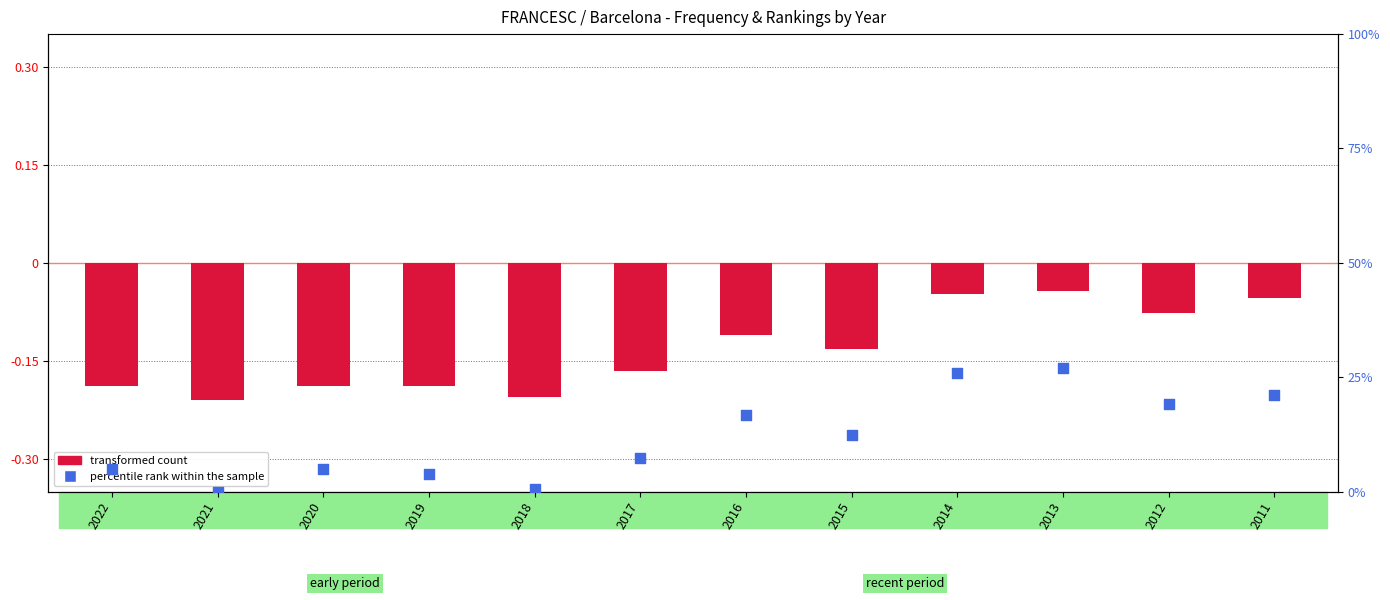

Which series has the largest total across all categories?

percentile rank within the sample